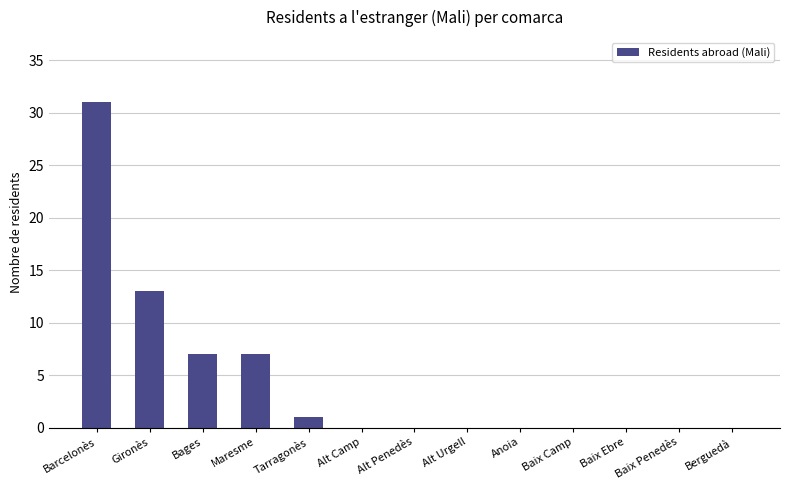

Reading right to left, extract all data points from this chart.

0	0	0	0	0	0	0	0	1	7	7	13	31